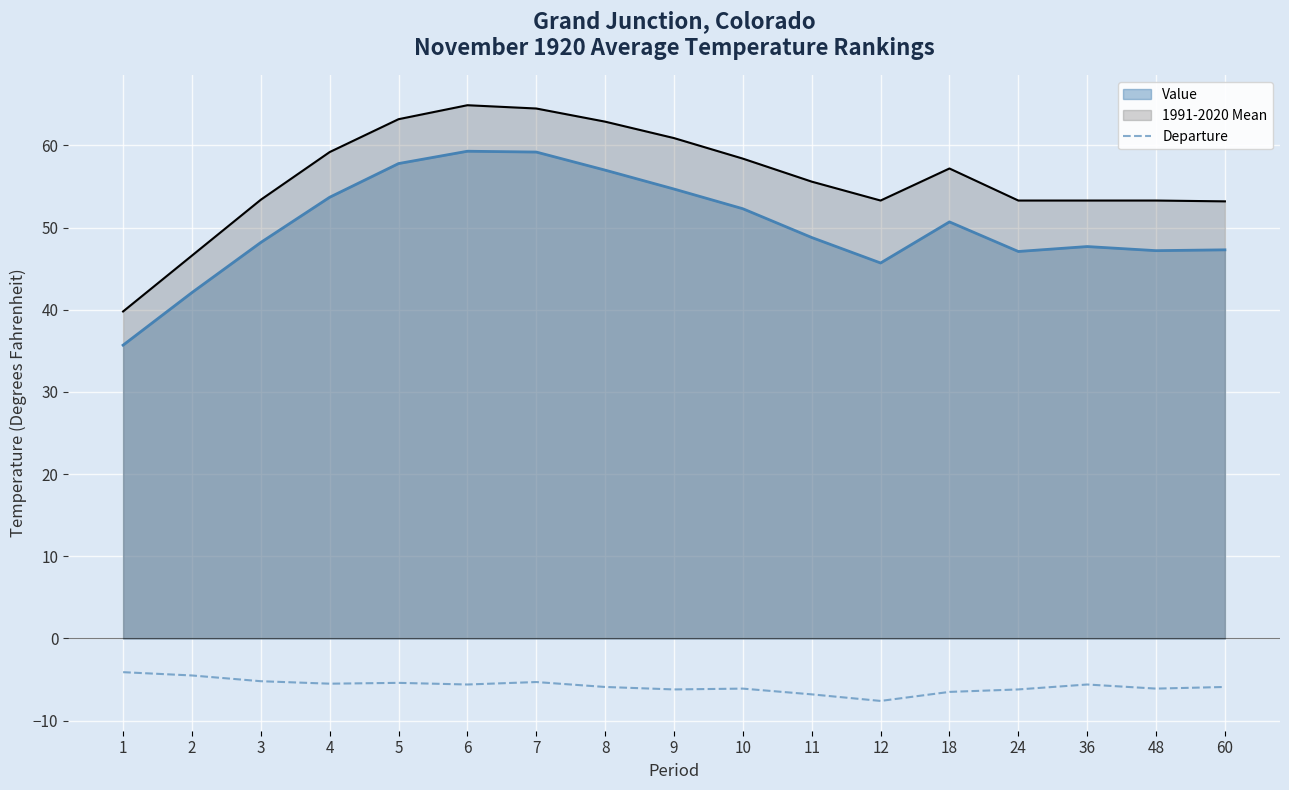

List the series in order of their peak value, lowest first.

Departure, Value, 1991-2020 Mean